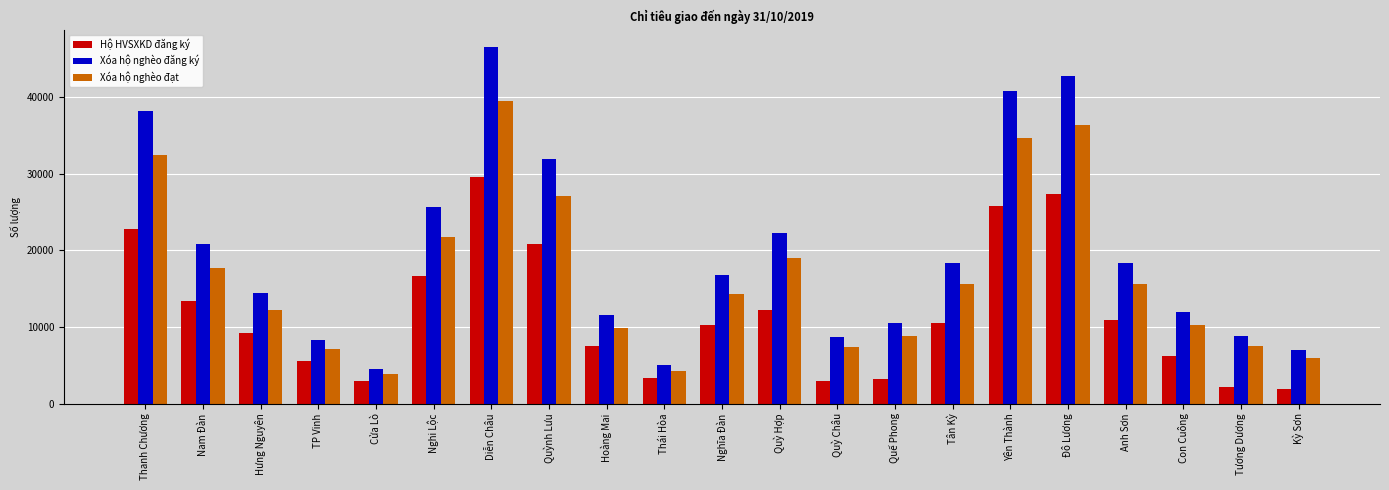

True or false: Xóa hộ nghèo đạt has a value of 7388 at Quỳ Châu.

True